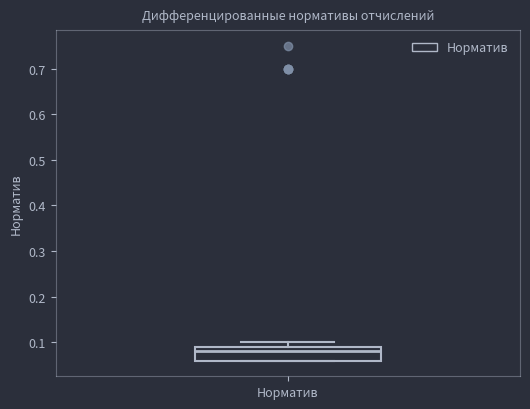

Where is the lower edge of the box for Норматив on the y-axis? The values are not printed on the chart, so give them approximately, as read against the axis.

0.06